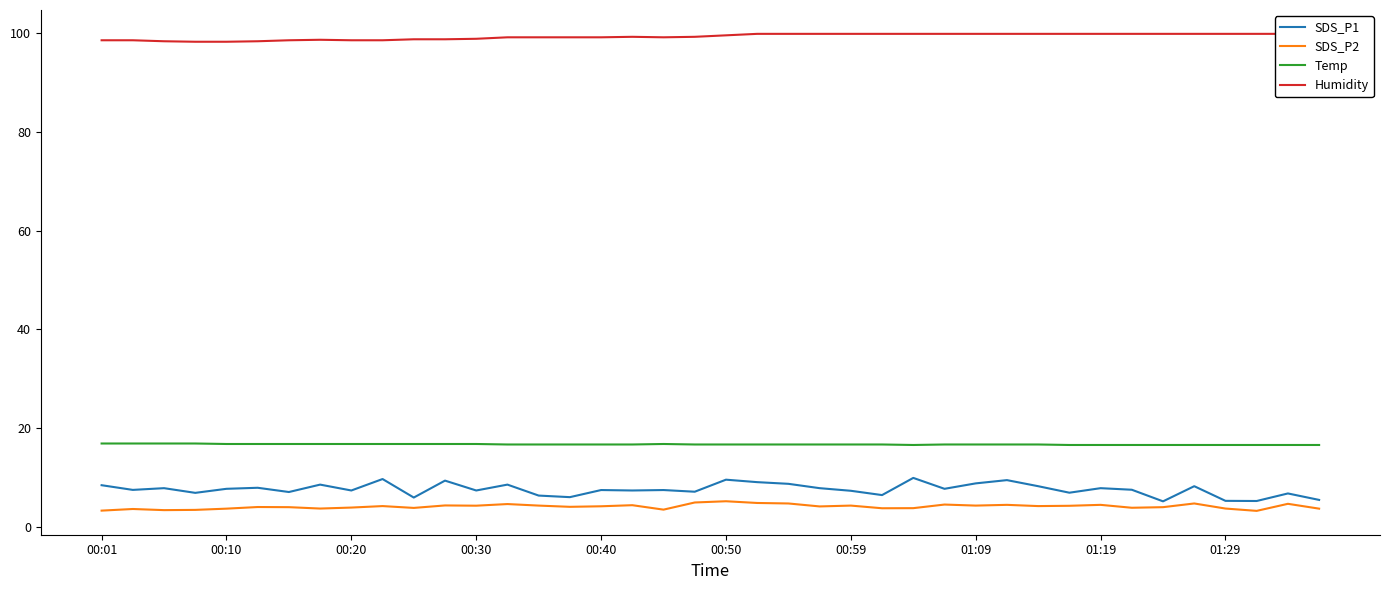

What is the average value of the Humidity series?

99.3